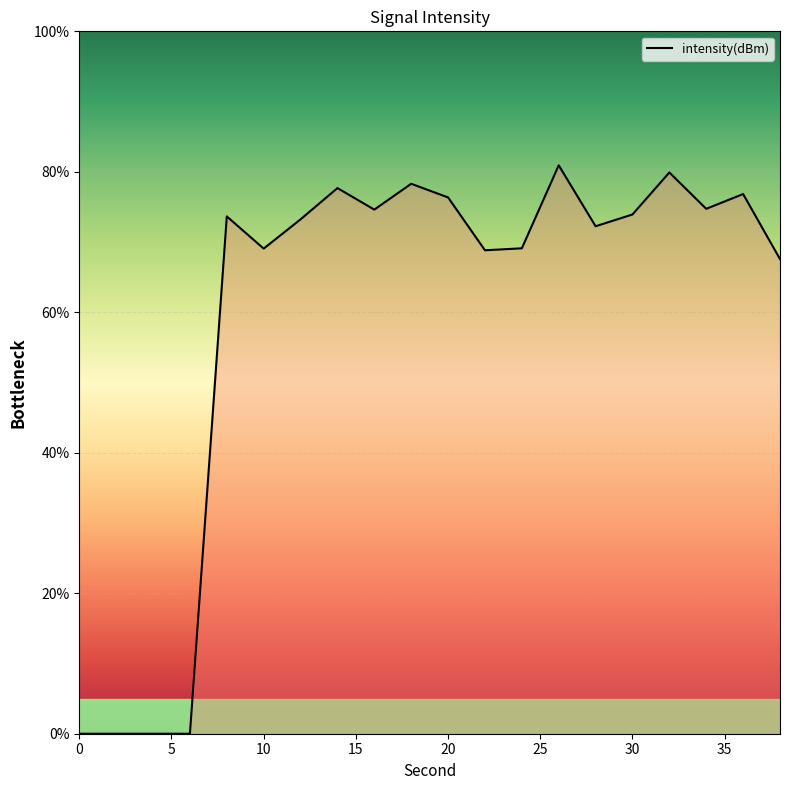

What is the difference between the maximum and minimum values?

80.9